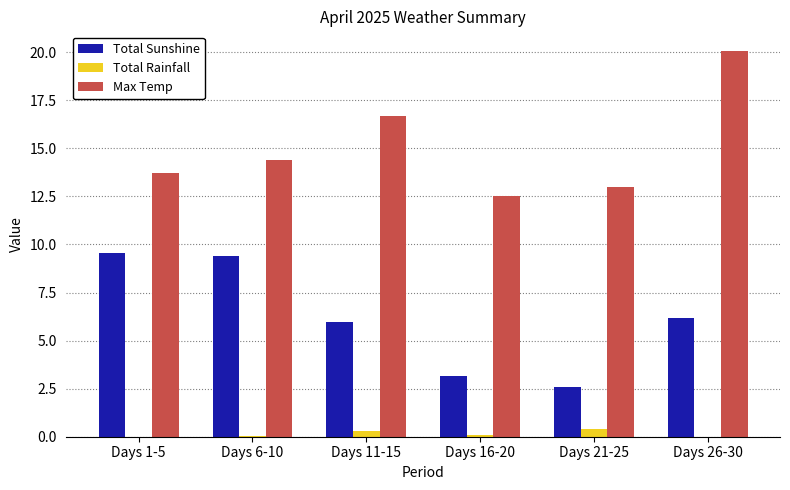

What is the difference between the Total Sunshine values at Days 26-30 and Days 1-5?

3.4